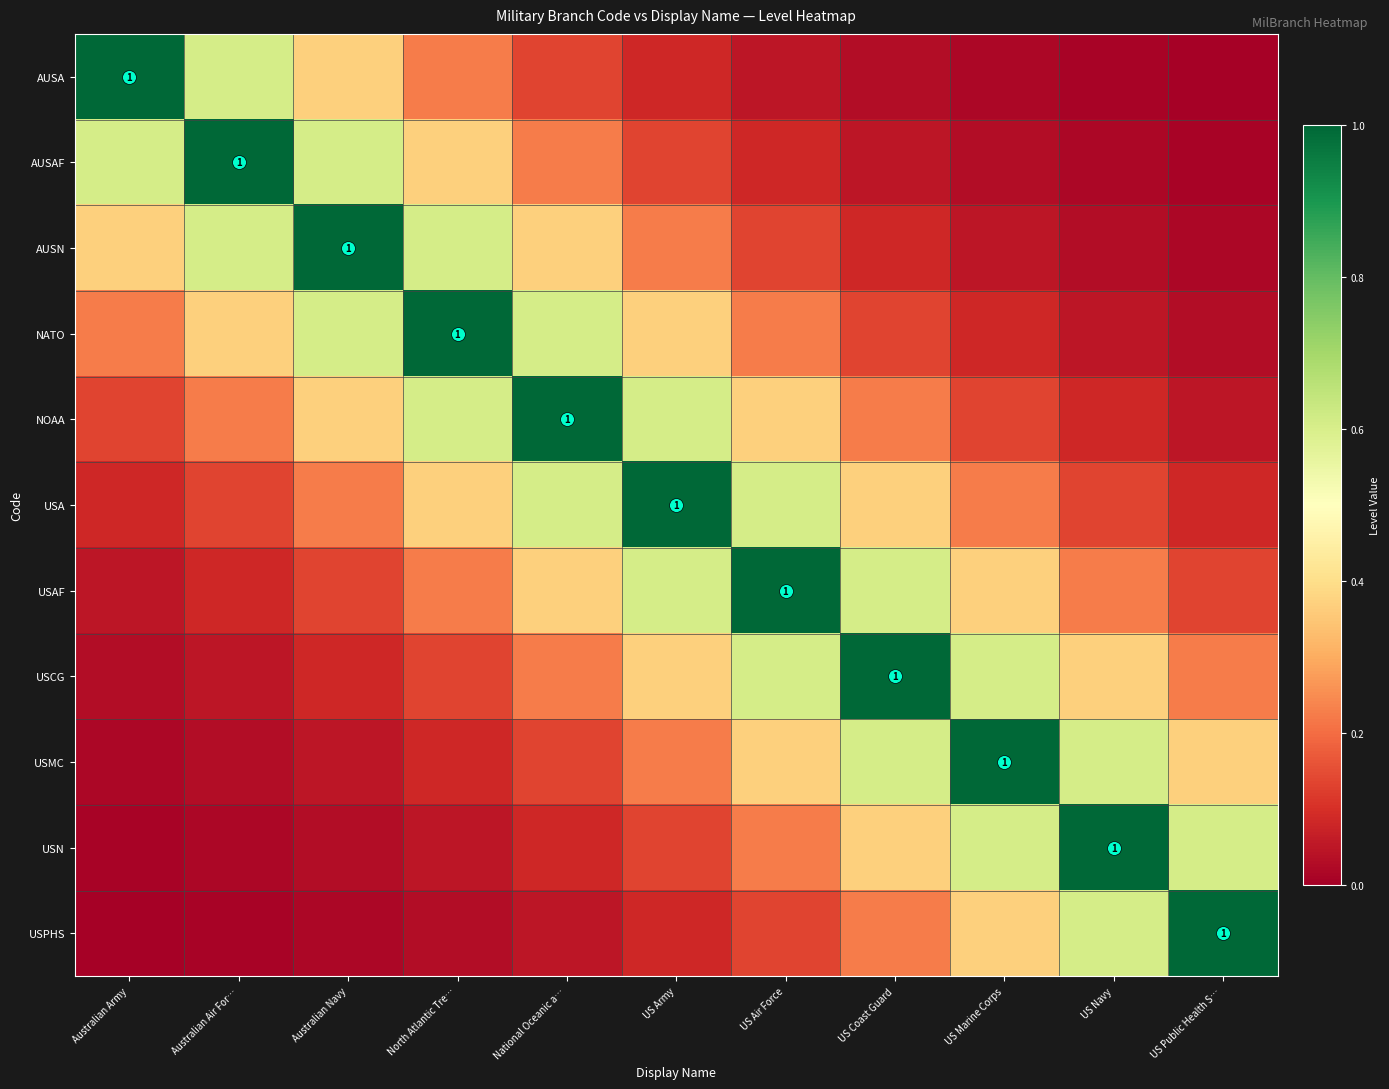

Where is USAF nearest to the value 0?

Australian Army